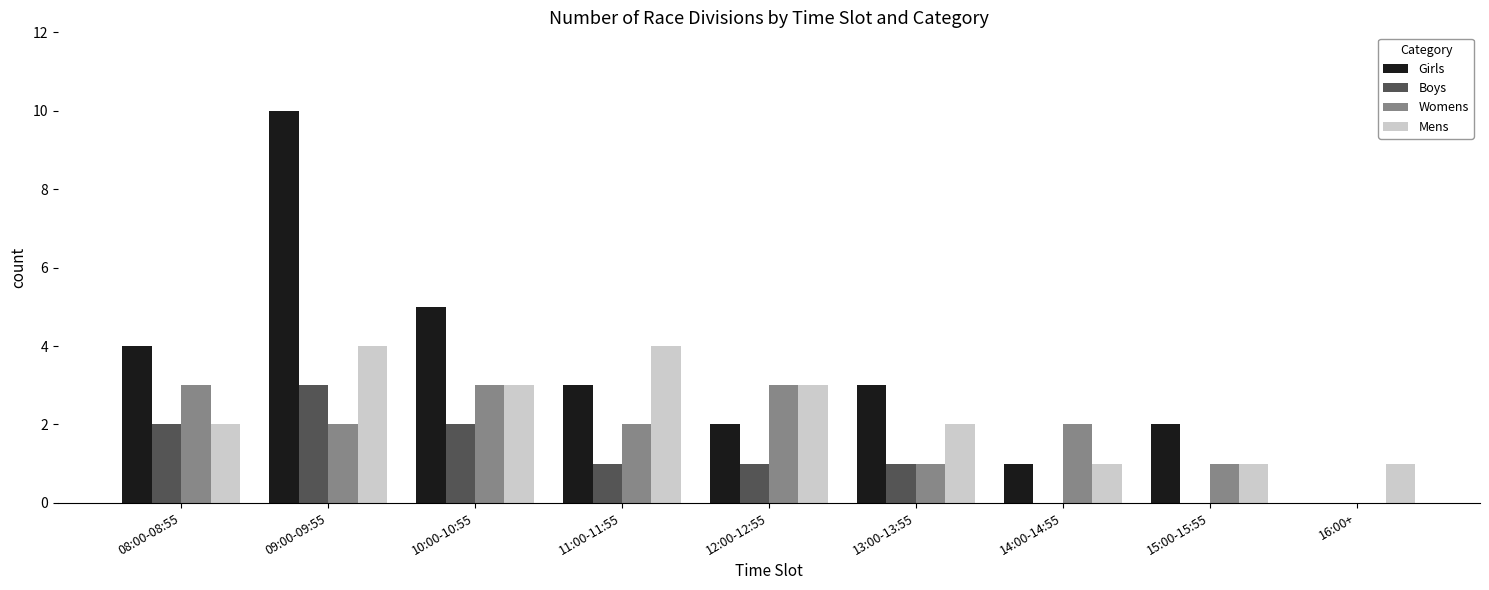

What is the maximum value shown in the chart?

10